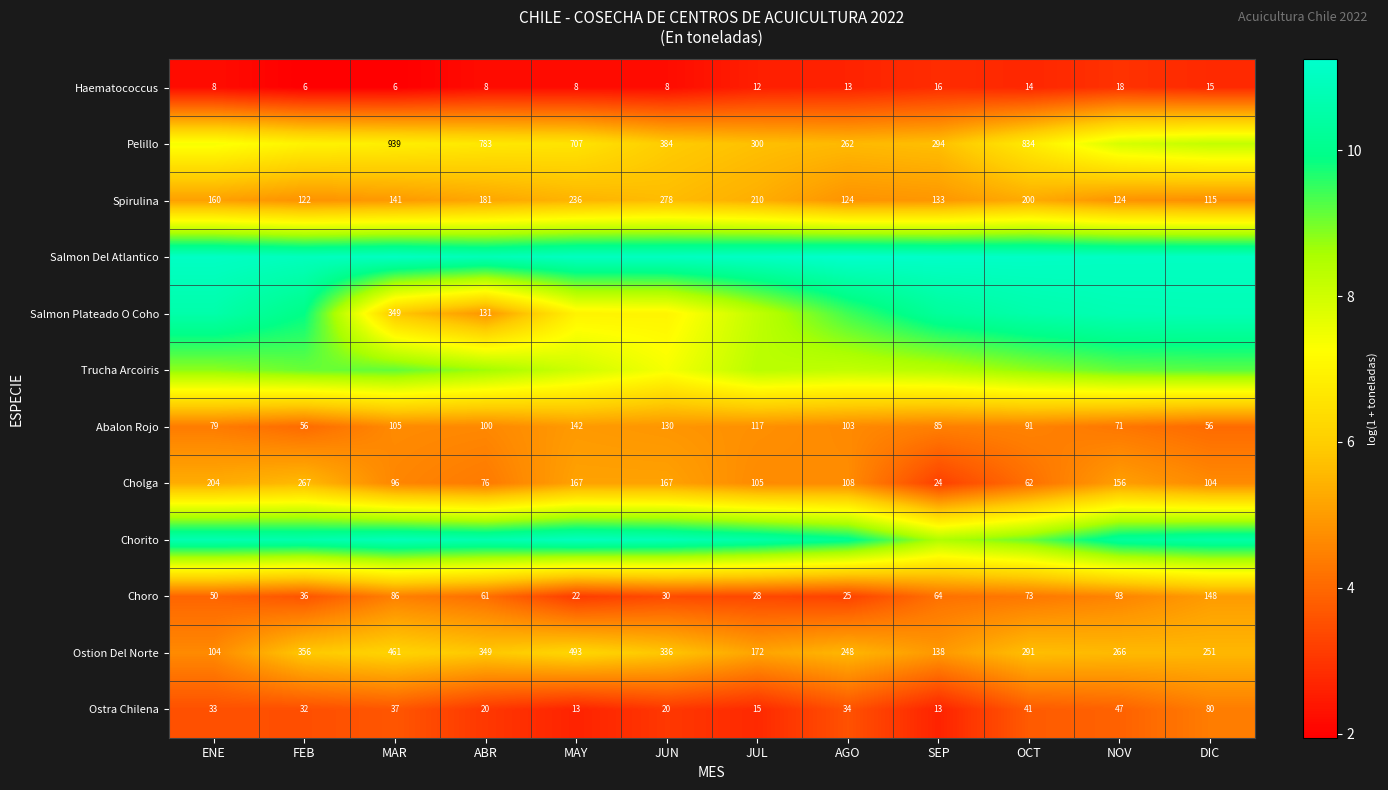

At which label is Ostion Del Norte closest to 298?

OCT